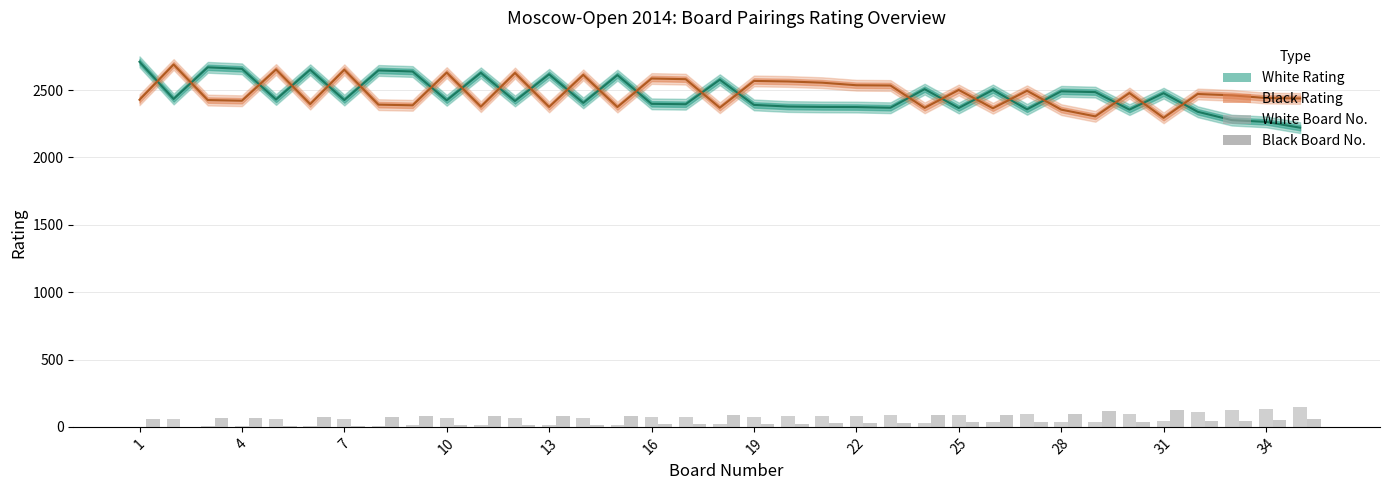

What is the maximum value for Black Board No.?

124